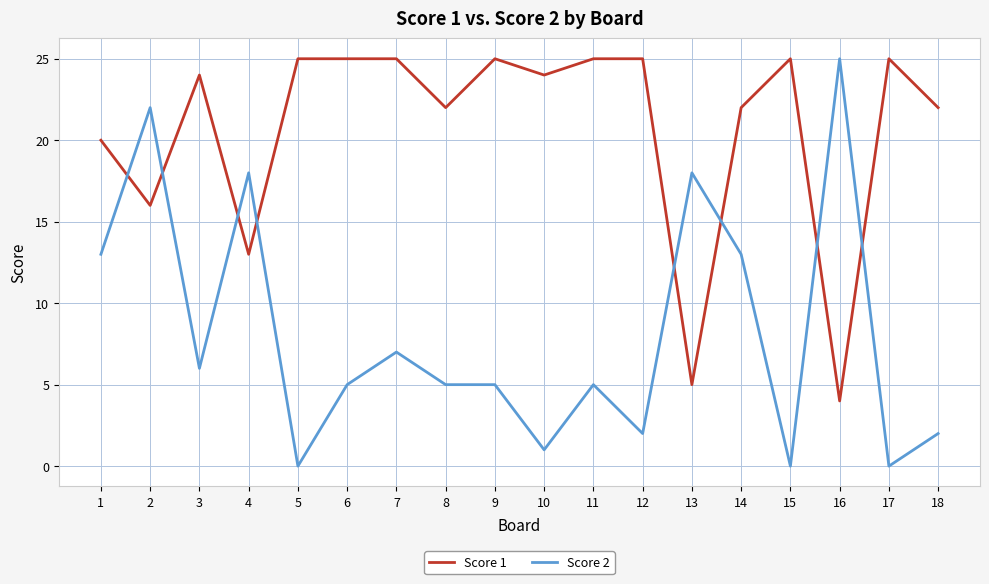

What is the spread (max minus min) of values at 15?

25